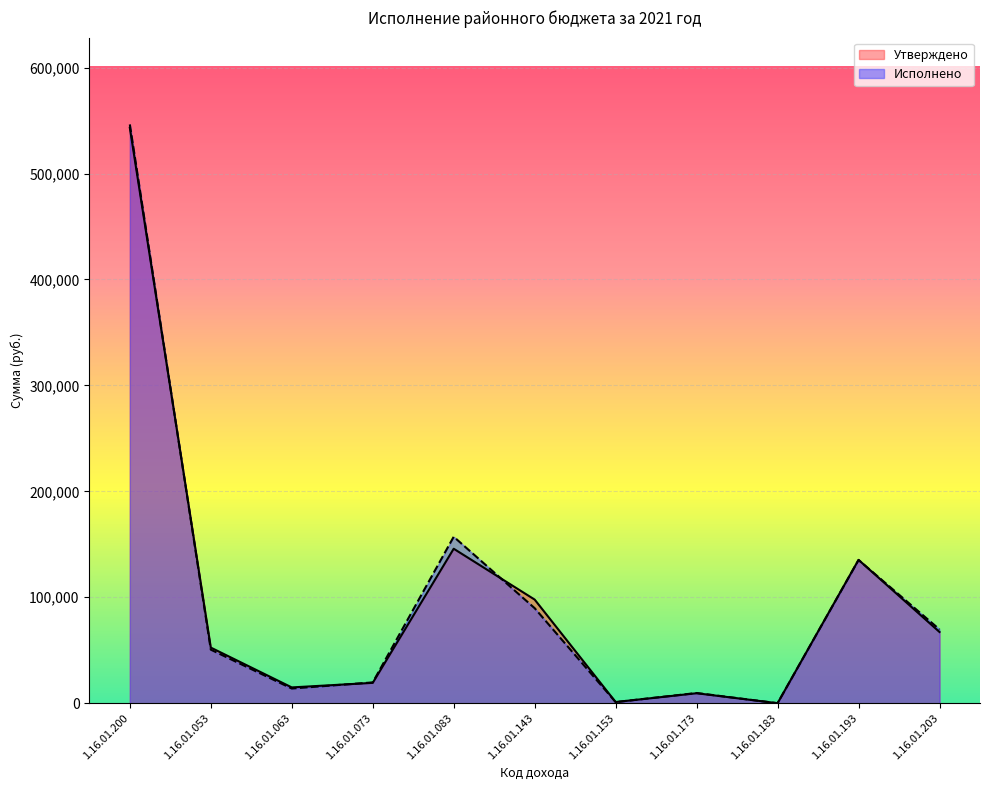

Reading left to right, what are all the values shown in this chart?

Утверждено: 543200.0	52500.0	14900.0	19200.0	145800.0	97800.0	1100.0	9400.0	0.0	135300.0	67200.0
Исполнено: 546337.5	50553.6	13846.1	19632.1	157117.7	89676.3	1050.0	9616.6	0.0	135214.2	69631.0